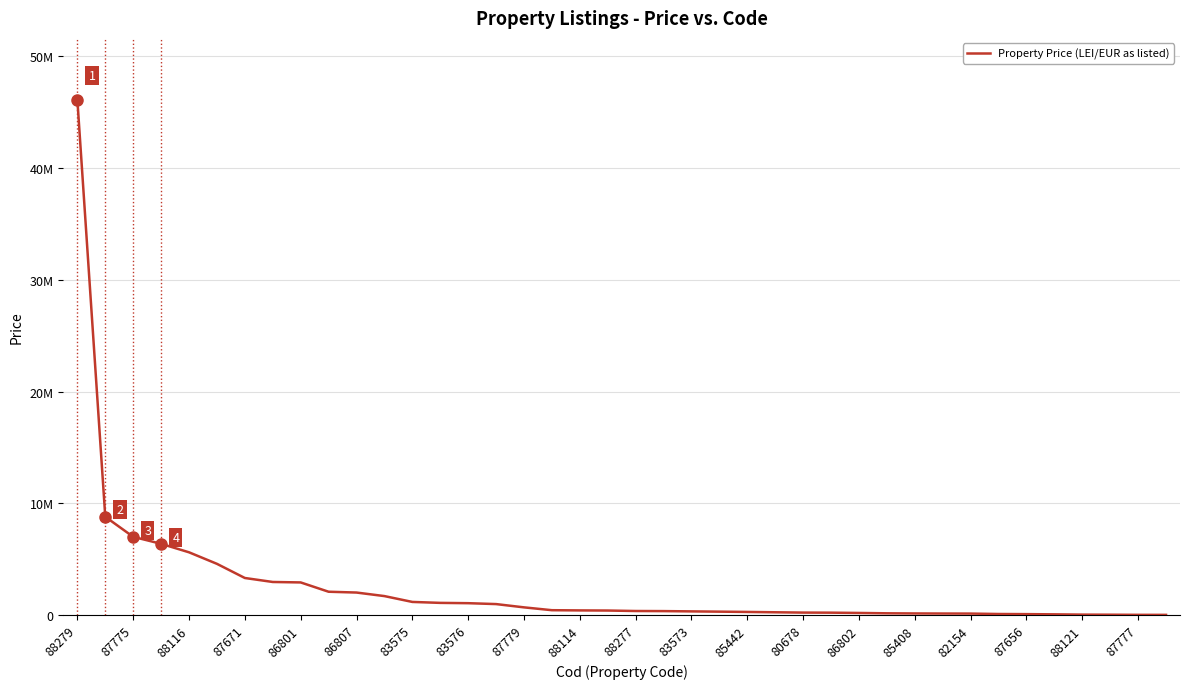

Does the chart display data point markers on the line(s)?

No